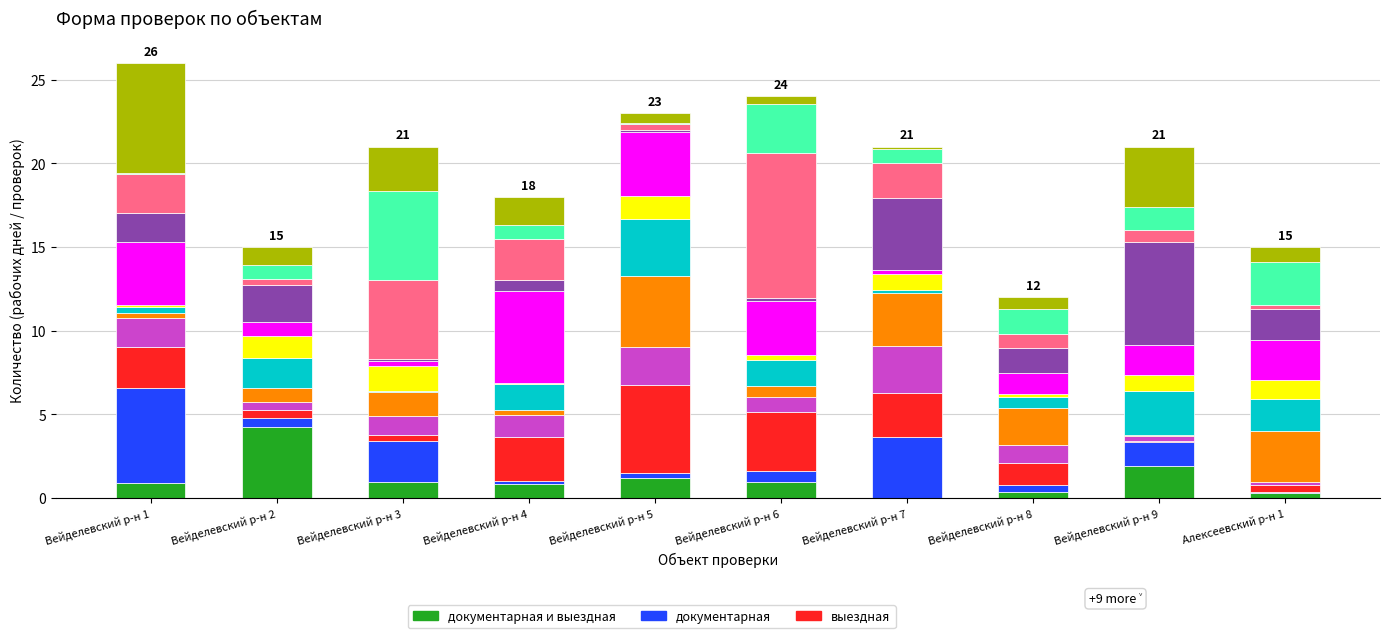

What is the total value across all series at Вейделевский р-н 2?

15.0